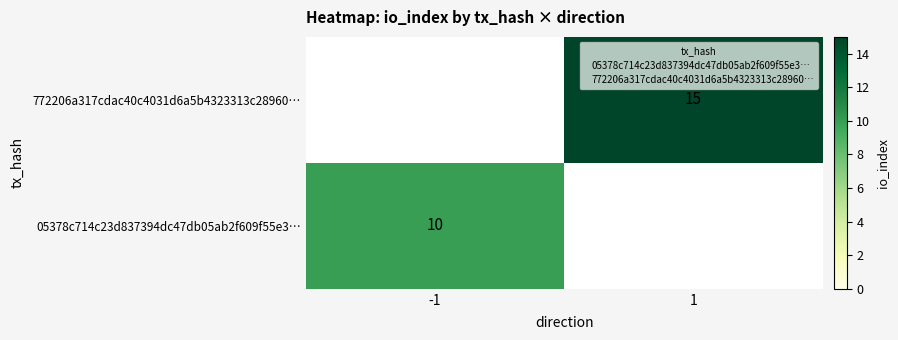

What are all the series names shown in the legend?

05378c714c23d837394dc47db05ab2f609f55e3…, 772206a317cdac40c4031d6a5b4323313c28960…